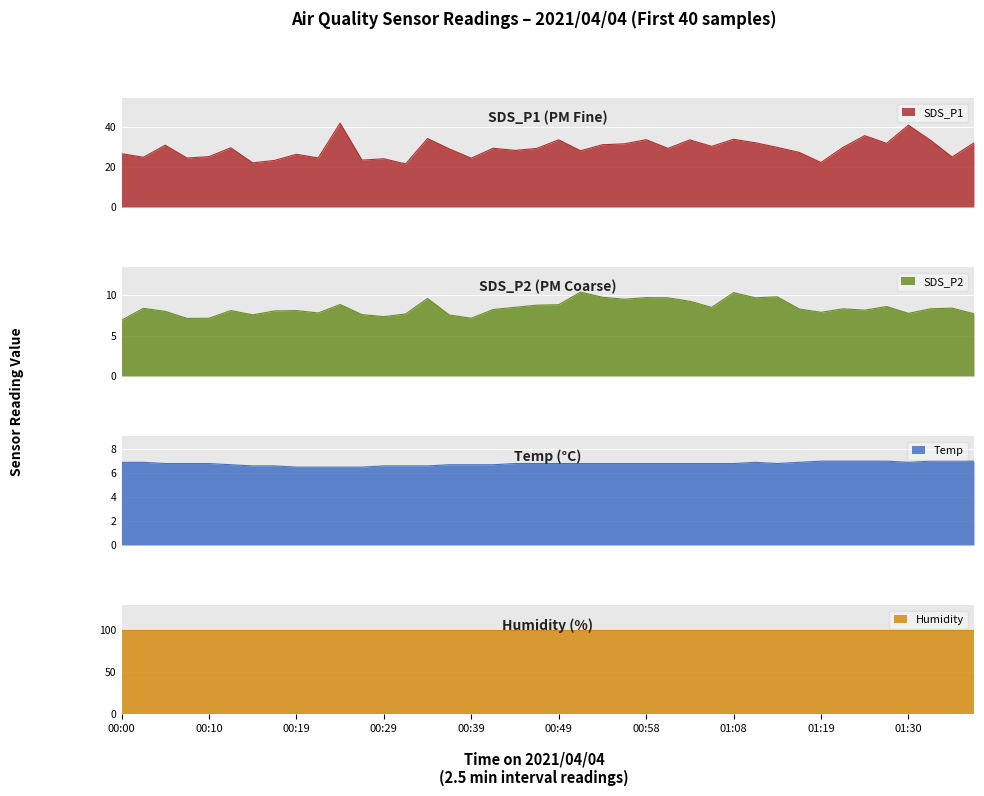

At which label does Temp reach its minimum?

00:19